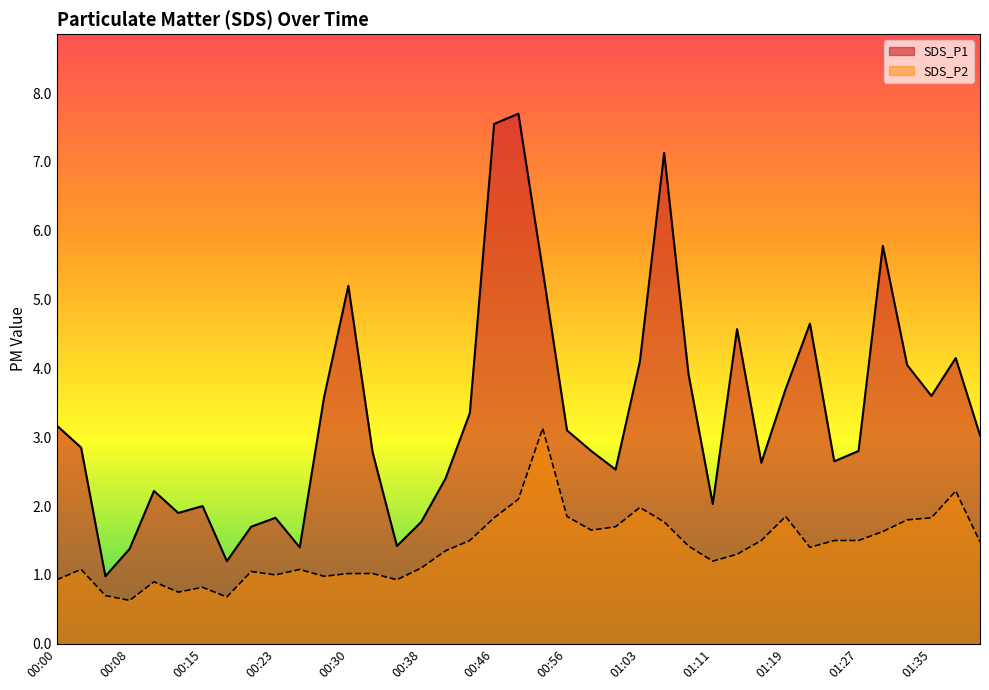

What are all the series names shown in the legend?

SDS_P1, SDS_P2